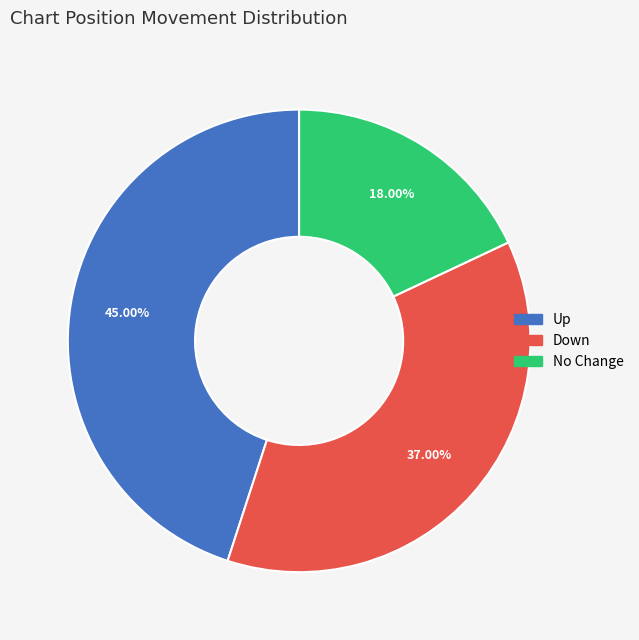

Is there any slice that represents more than half of the pie?

No